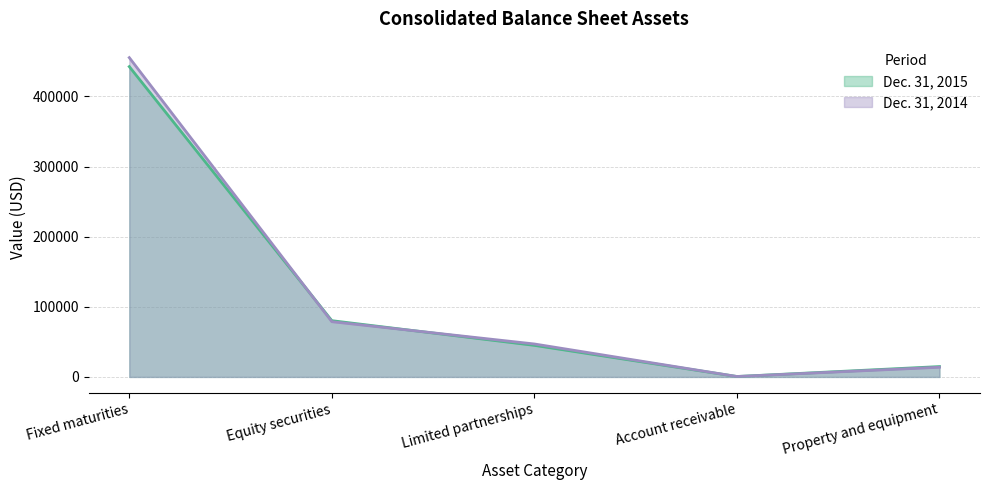

At Limited partnerships, list the series in order from smallest to largest.

Dec. 31, 2015, Dec. 31, 2014